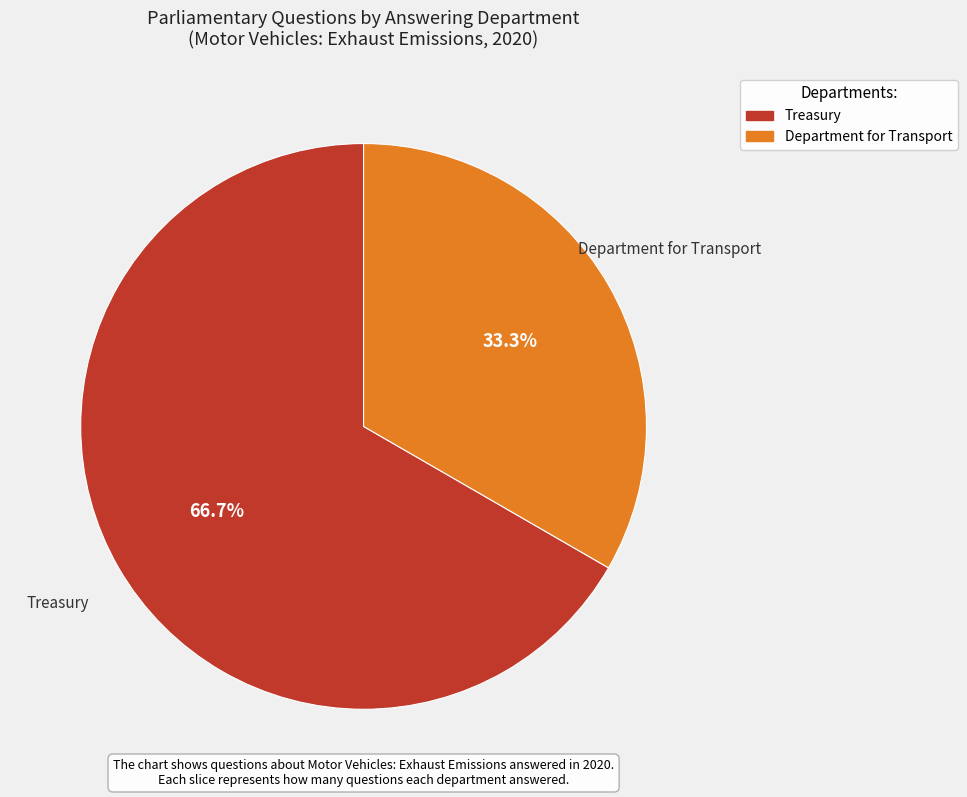

To the nearest percent, what portion does Department for Transport represent?

33%